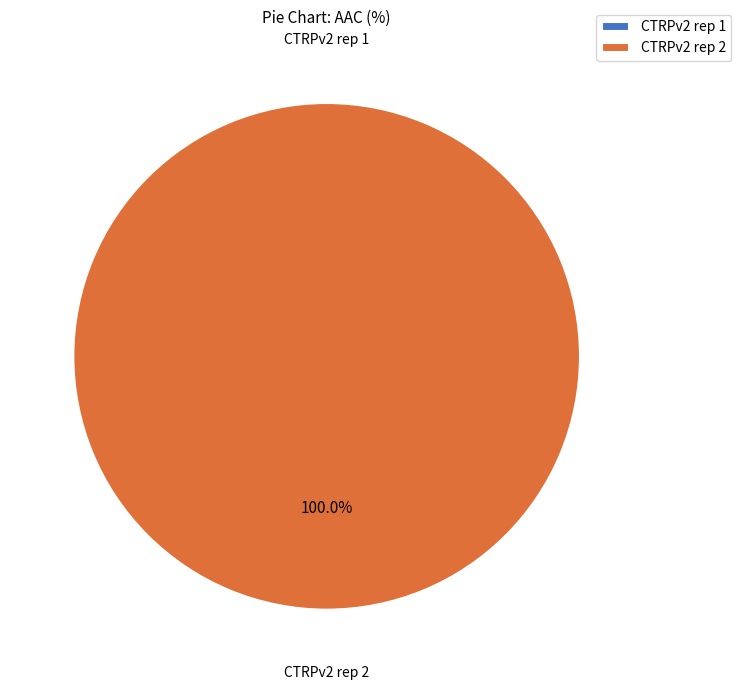

Which slice represents more than half of the pie?

CTRPv2 rep 2